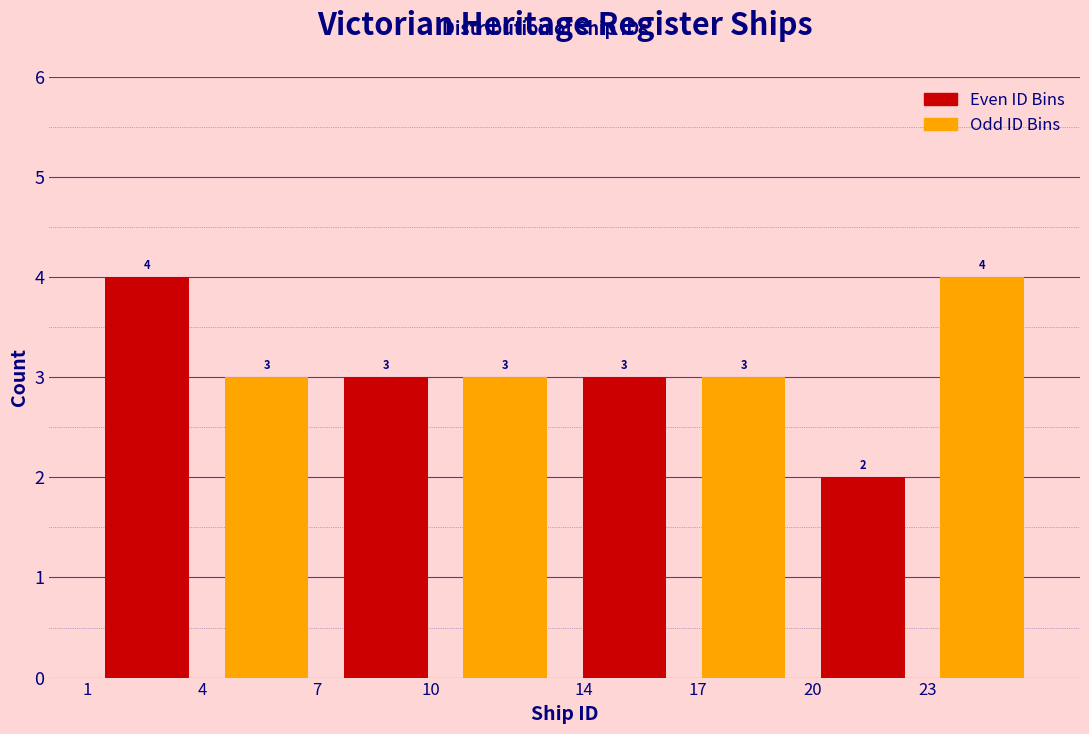

Reading left to right, what are all the values shown in this chart?

Even ID Bins: 4	3	3	2
Odd ID Bins: 3	3	3	4